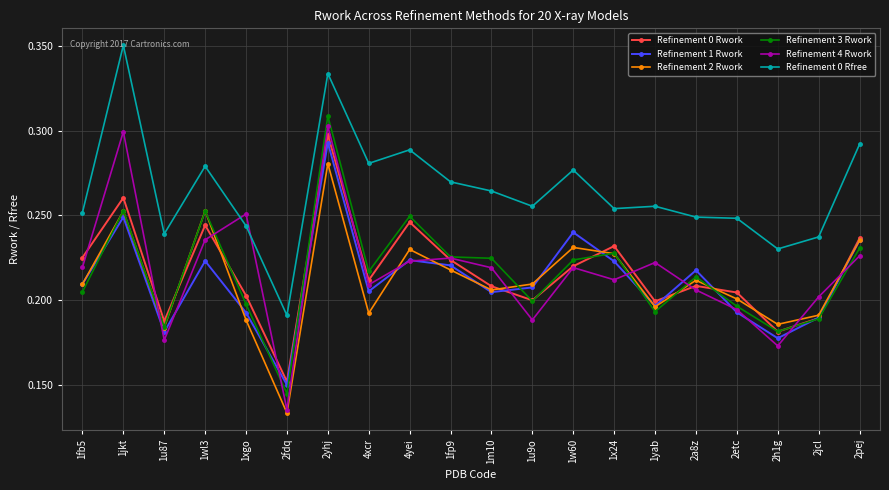

Count the Refinement 4 Rwork values in the range 0 to 1.

20